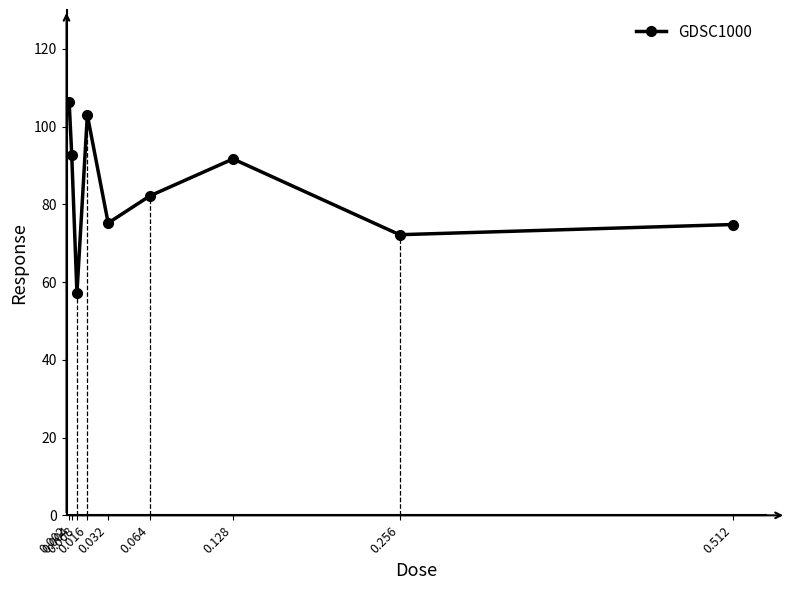

What is the maximum value shown in the chart?

106.5